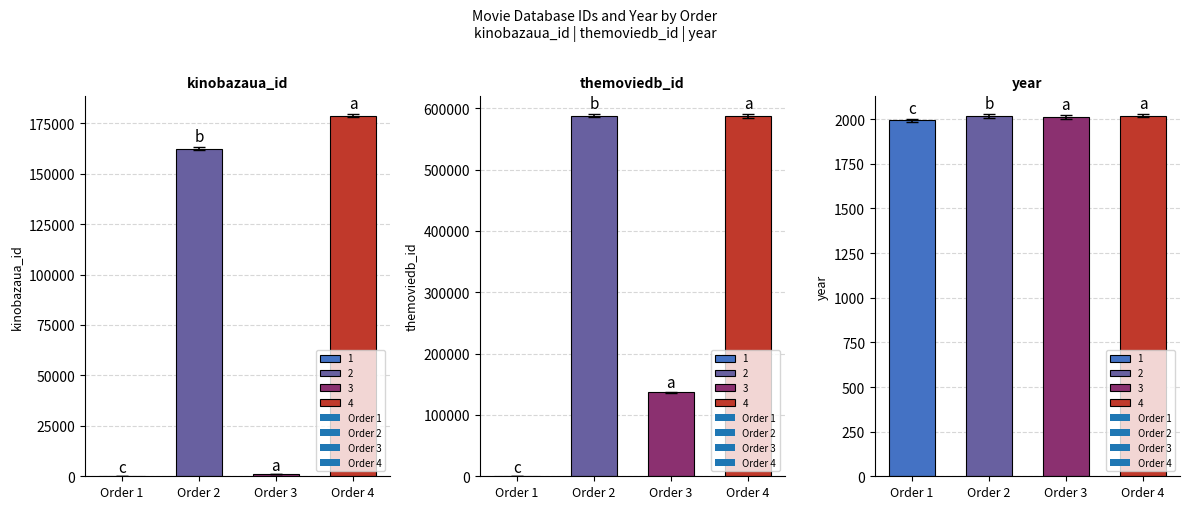

Which category has the highest value in the themoviedb_id series?

2